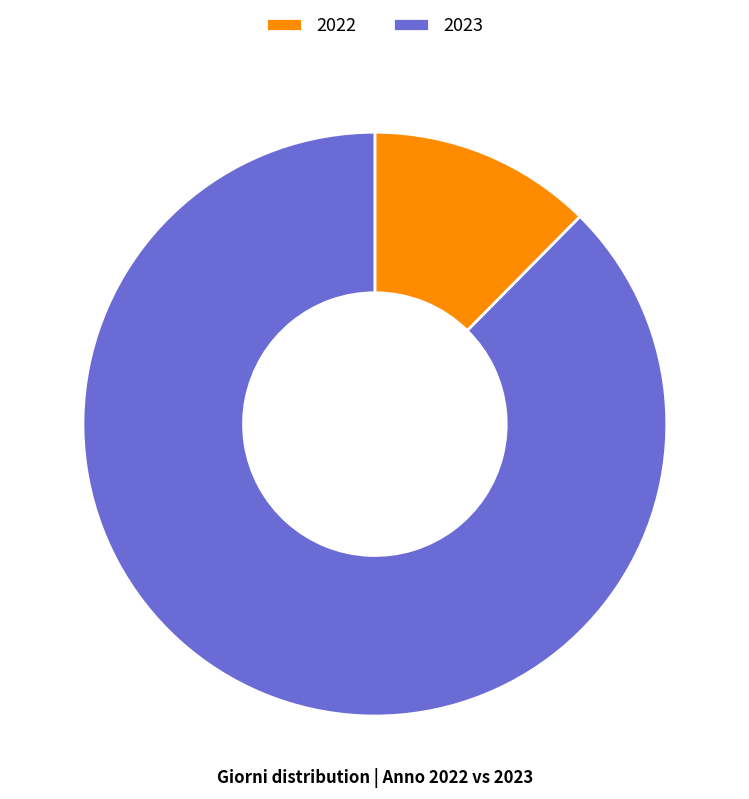

Which category accounts for the majority?

2023